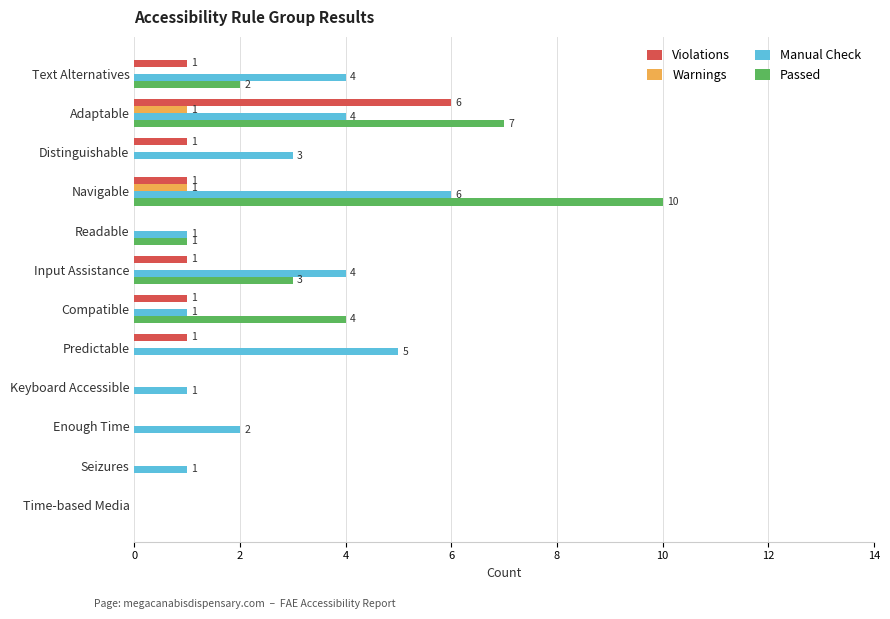

Count the Violations values in the range 0 to 1.

11